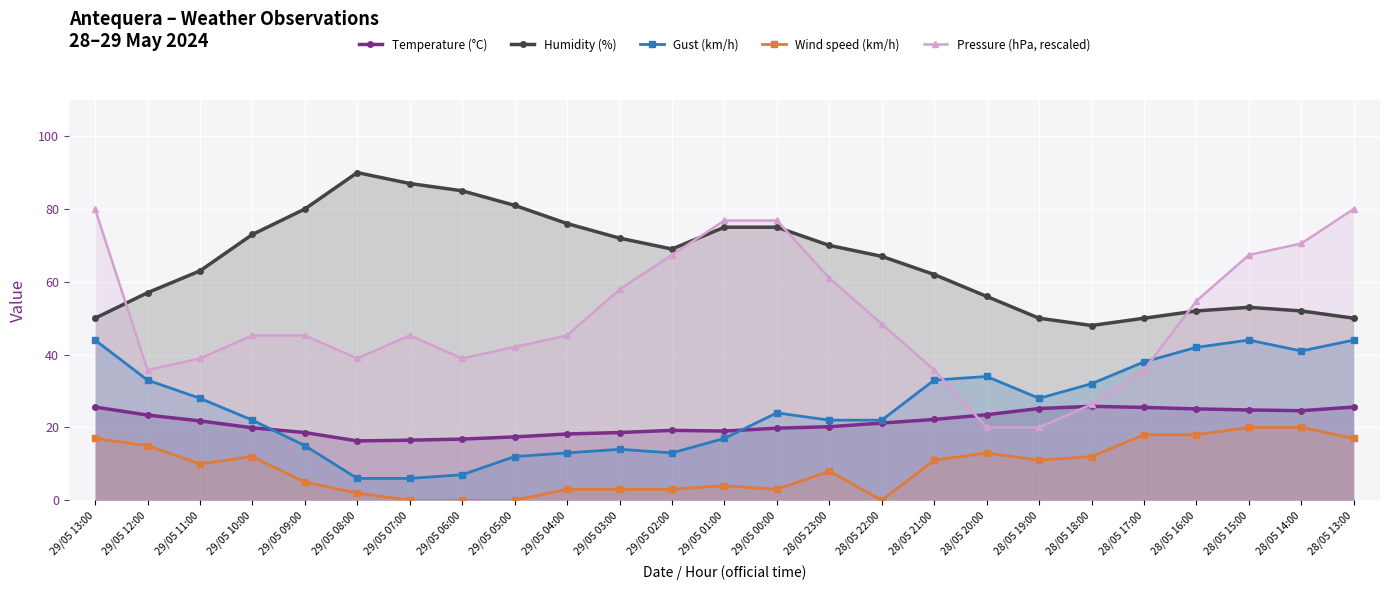

What are all the series names shown in the legend?

Temperature (°C), Humidity (%), Gust (km/h), Wind speed (km/h), Pressure (hPa, rescaled)